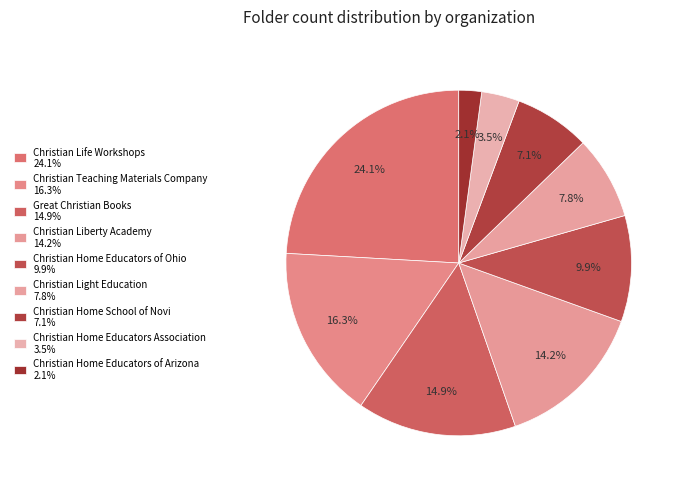

How many slices are in this pie chart?

9